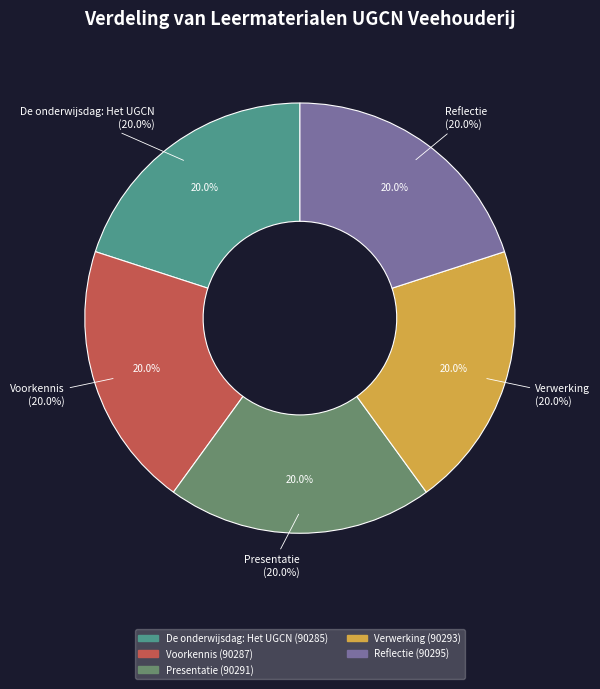

To the nearest percent, what percentage of the pie is De onderwijsdag: Het UGCN?

20%